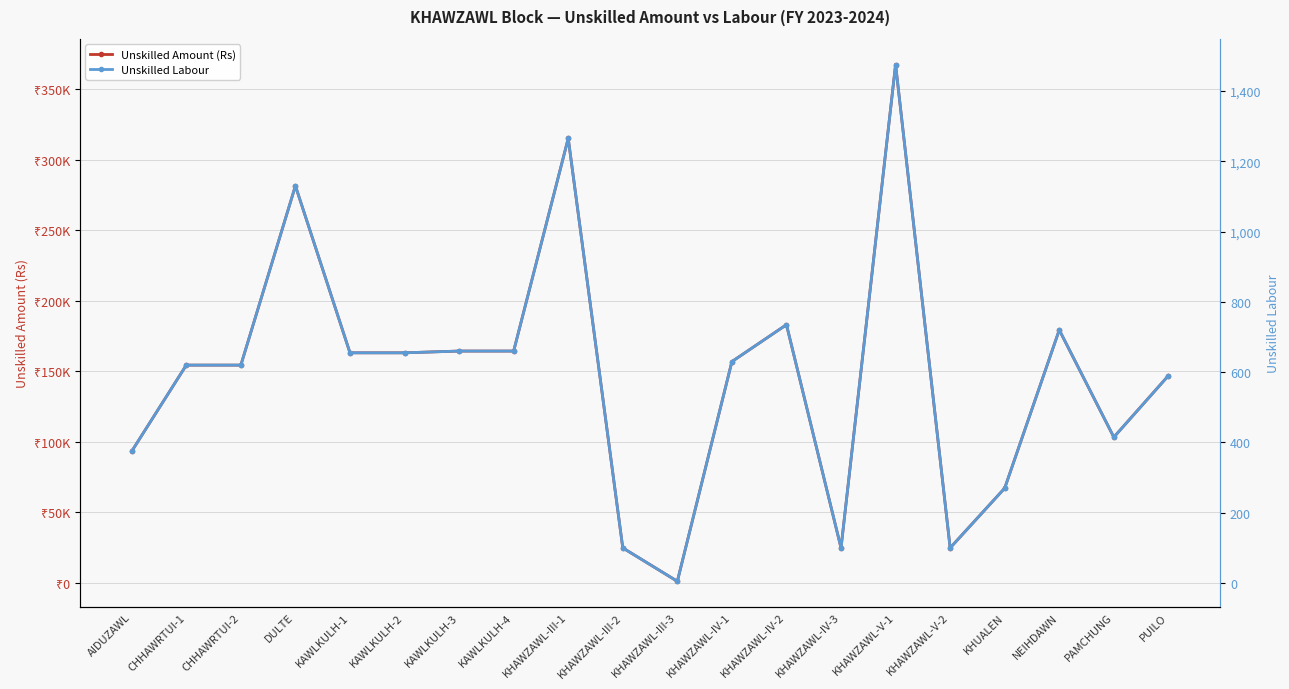

Rank the series by their average value, from lowest to highest.

Unskilled Labour, Unskilled Amount (Rs)